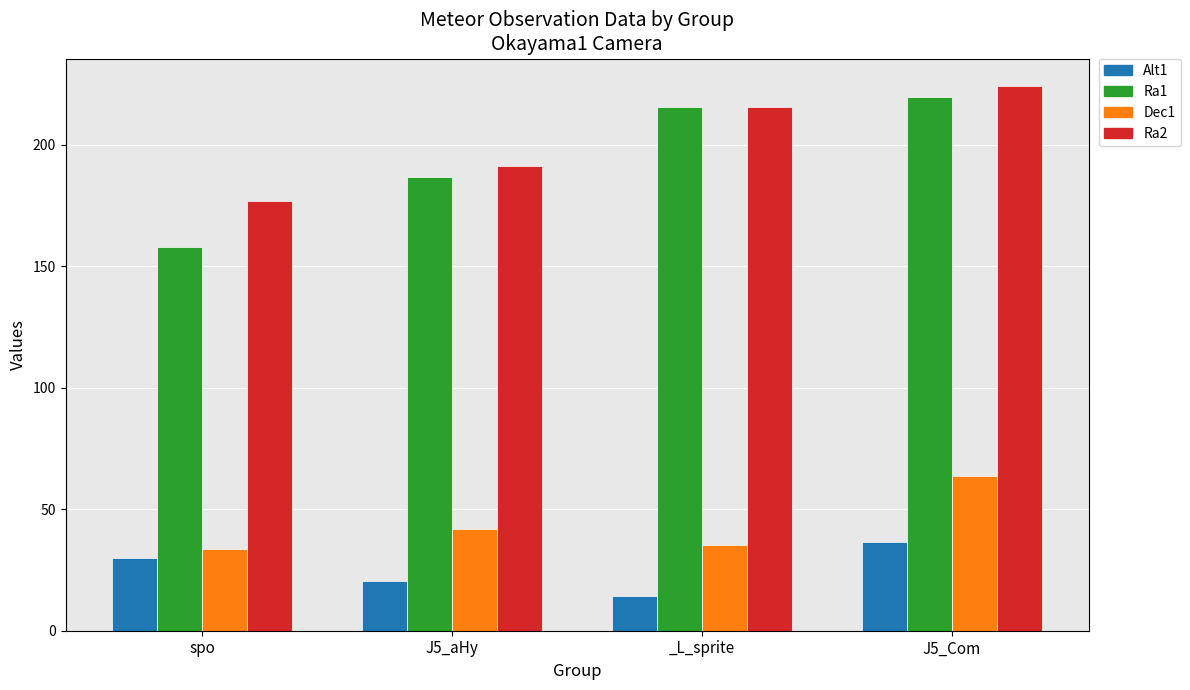

What position from the left is _L_sprite?

3